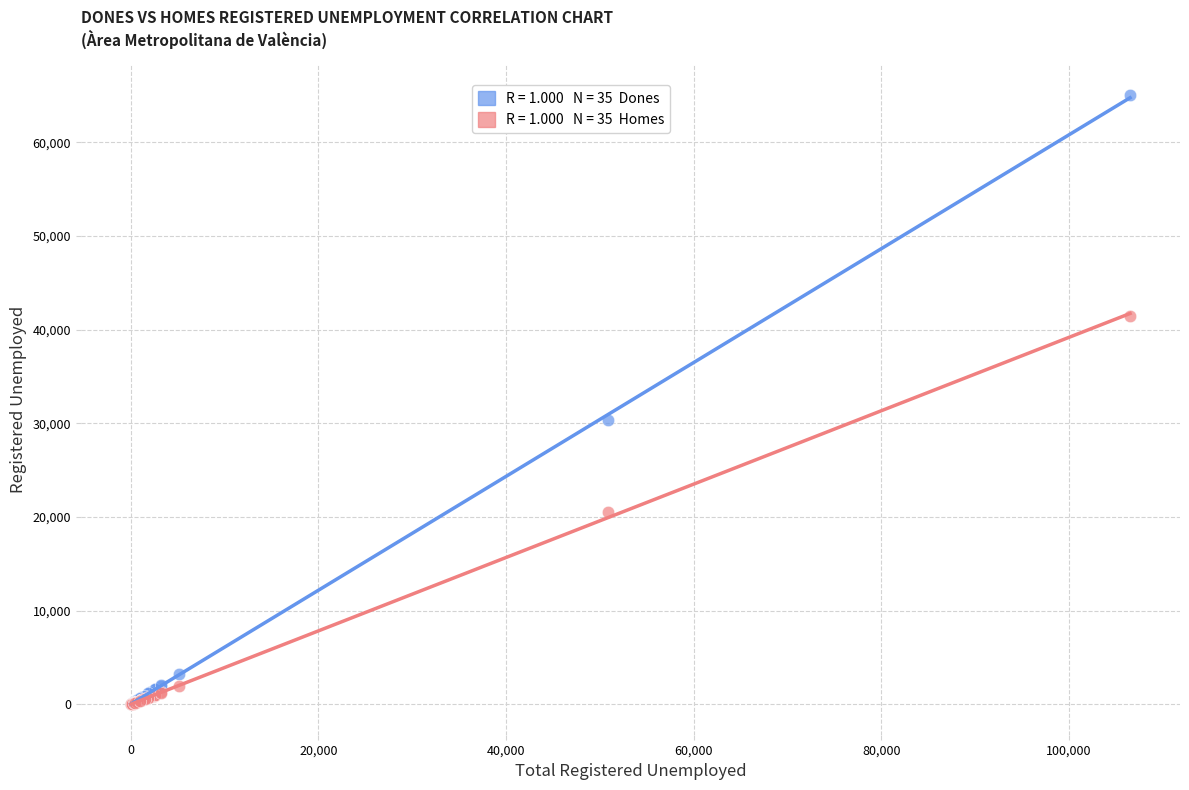

Across all series, what Y value is closest to 32523?

30351